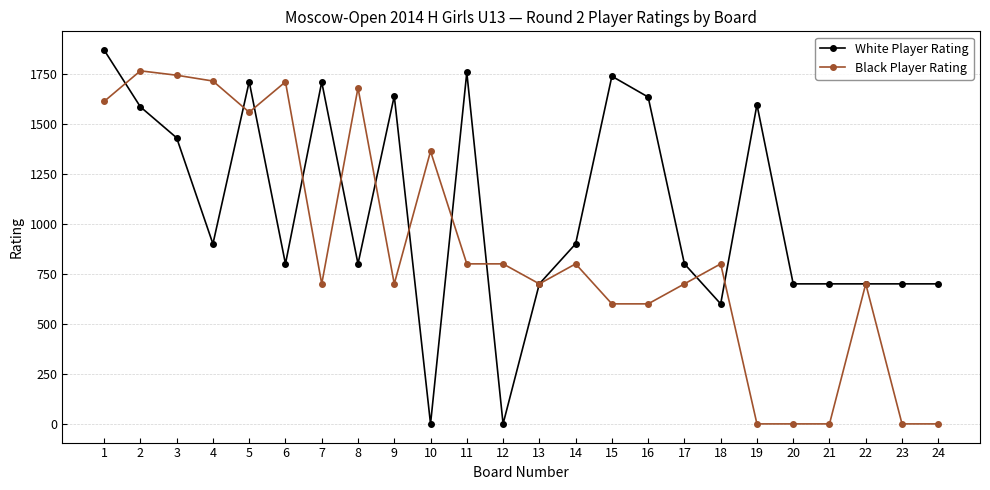

What is the approximate value of White Player Rating at 24, to the nearest 100?

700